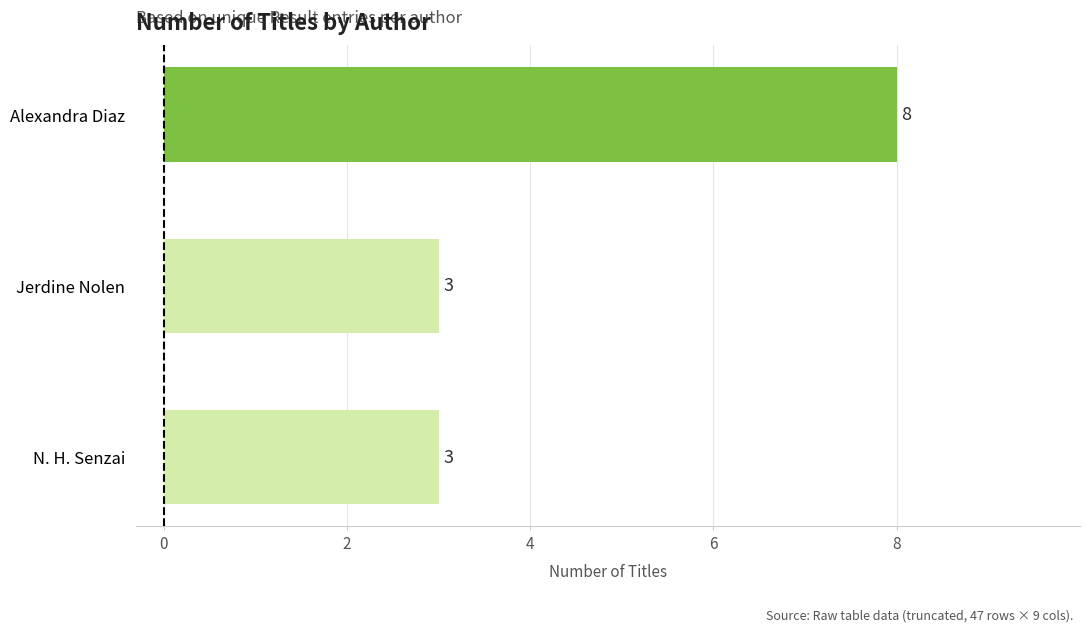

True or false: the data shows 3 at Alexandra Diaz.

False